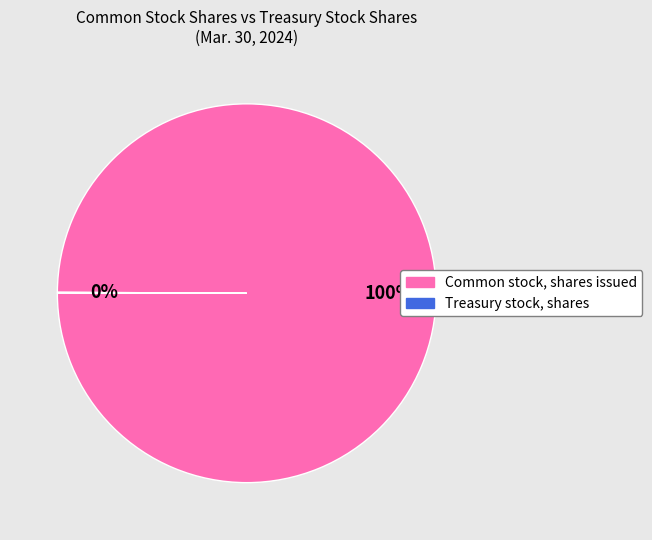

What is the largest slice in the pie chart?

Common stock, shares issued